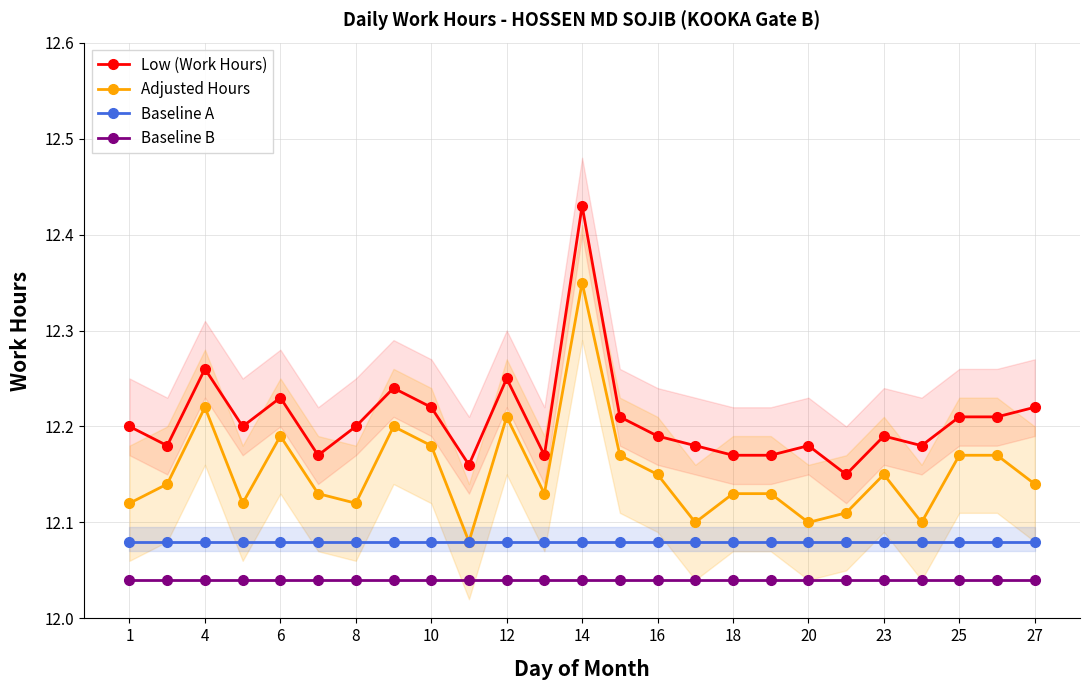

How many lines are shown in the chart?

4